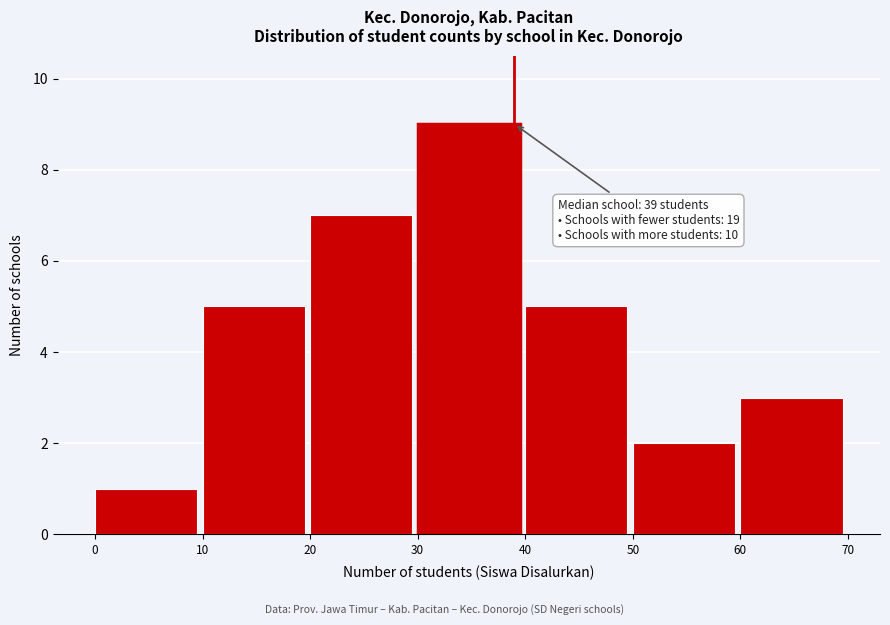

Which range on the x-axis has the tallest bar?

30 to 40